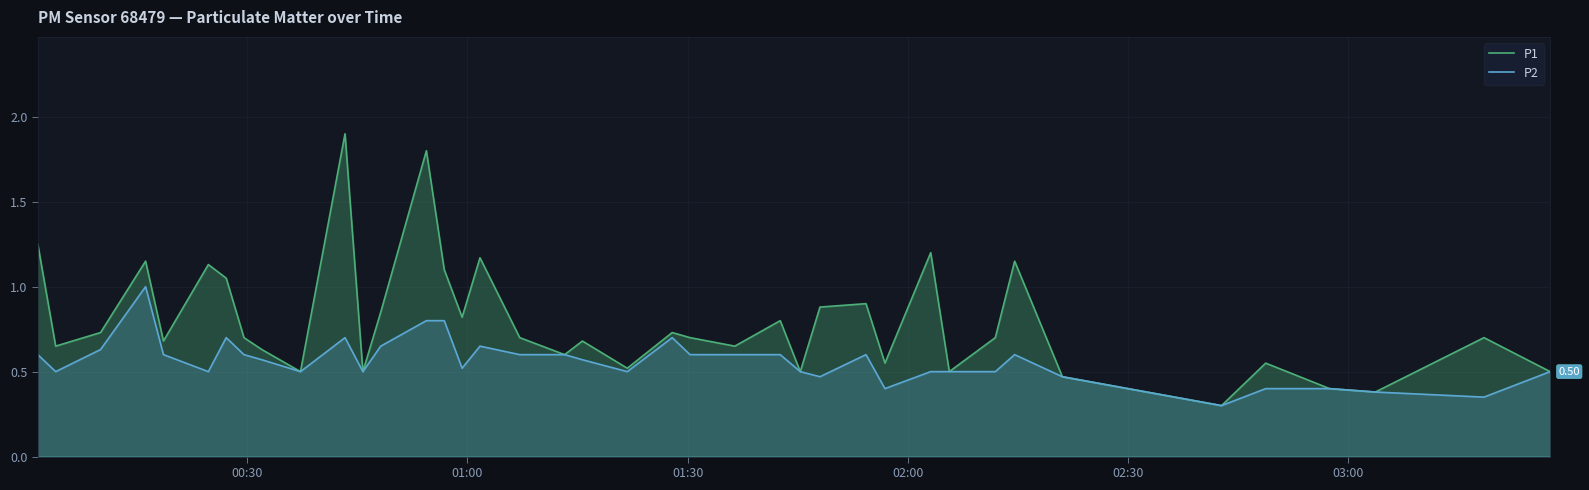

Reading left to right, transcribe all the data shown in this chart.

P1: 1.2	0.7	0.7	1.1	0.7	1.1	1.1	0.7	0.6	0.5	1.9	0.5	0.8	1.8	1.1	0.8	1.2	0.7	0.6	0.7	0.5	0.7	0.7	0.7	0.8	0.5	0.9	0.9	0.6	1.2	0.5	0.7	1.1	0.5	0.3	0.6	0.4	0.4	0.7	0.5
P2: 0.6	0.5	0.6	1.0	0.6	0.5	0.7	0.6	0.6	0.5	0.7	0.5	0.7	0.8	0.8	0.5	0.7	0.6	0.6	0.6	0.5	0.7	0.6	0.6	0.6	0.5	0.5	0.6	0.4	0.5	0.5	0.5	0.6	0.5	0.3	0.4	0.4	0.4	0.3	0.5